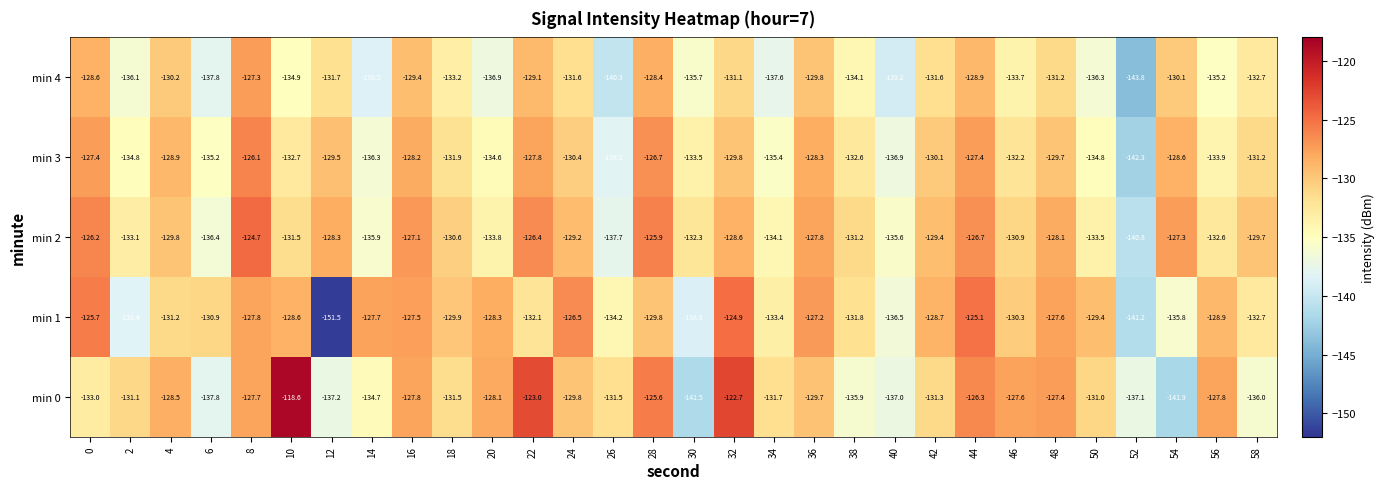

What is the sum of all min 3 values?

-3955.3